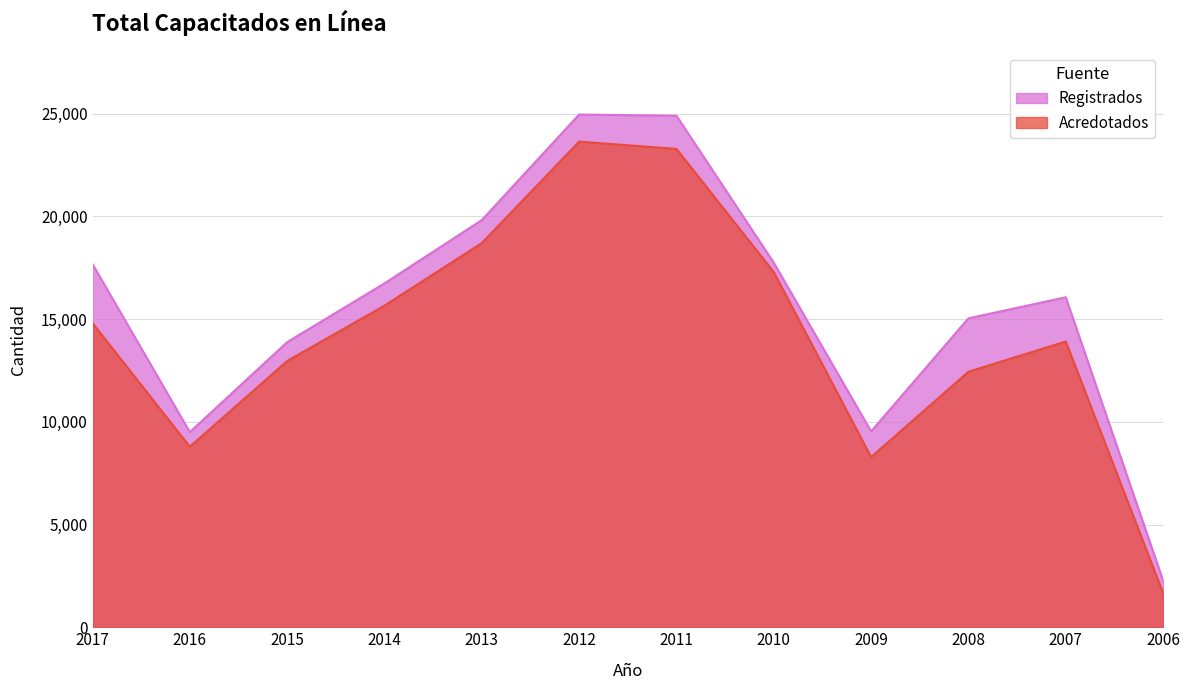

What is the difference between the maximum and minimum values in the Acredotados series?

21972